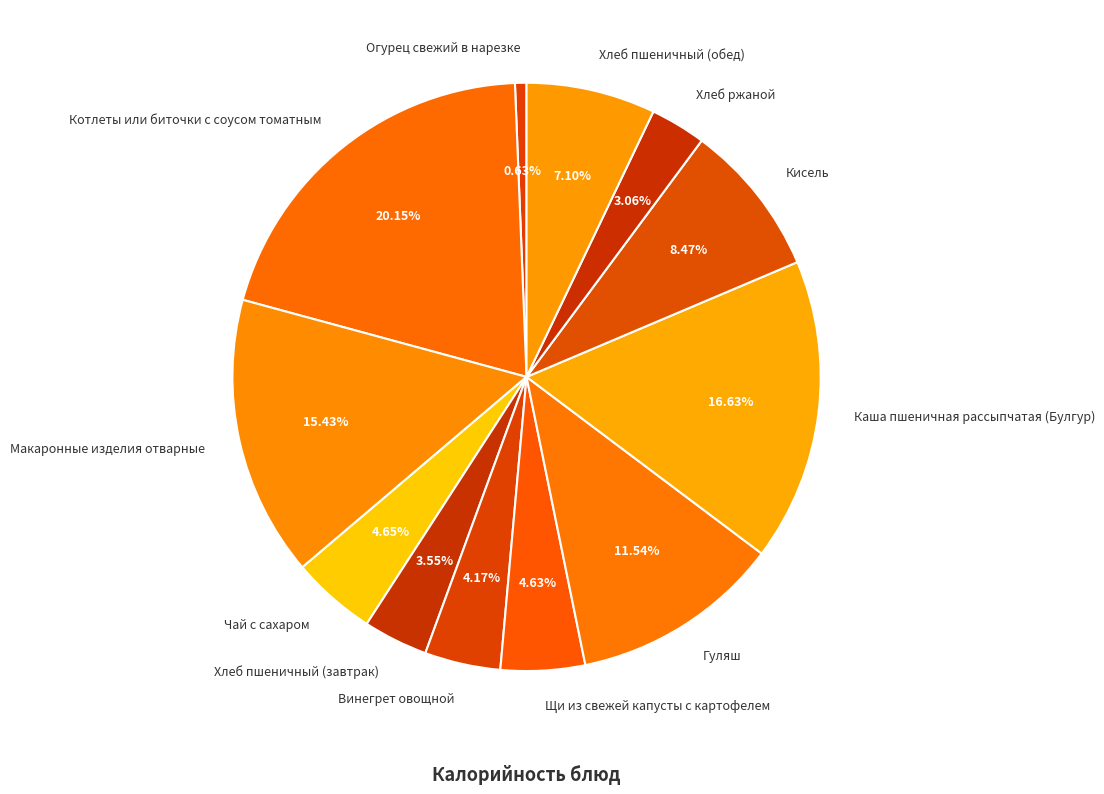

To the nearest percent, what is the difference between the Огурец свежий в нарезке and Хлеб ржаной slice percentages?

2%